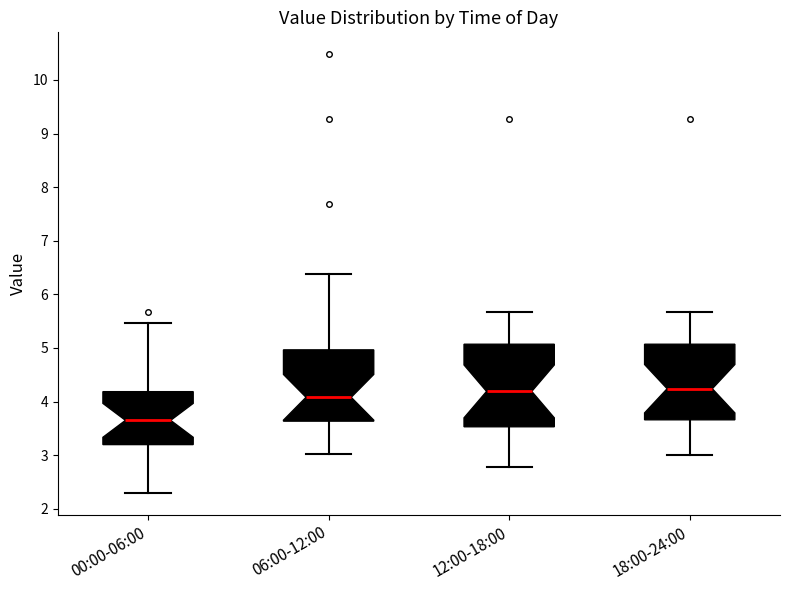

Reading left to right, transcribe this box plot: for each box, give where its median line is, the range the box spans, and where its two whiskers end, as read against the y-axis. The values are not printed on the chart, so give them approximately, as read against the axis.

00:00-06:00: median 3.7, box 3.2 to 4.2, whiskers 2.3 to 5.5
06:00-12:00: median 4.1, box 3.6 to 5.0, whiskers 3.0 to 6.4
12:00-18:00: median 4.2, box 3.5 to 5.1, whiskers 2.8 to 5.7
18:00-24:00: median 4.2, box 3.7 to 5.1, whiskers 3.0 to 5.7